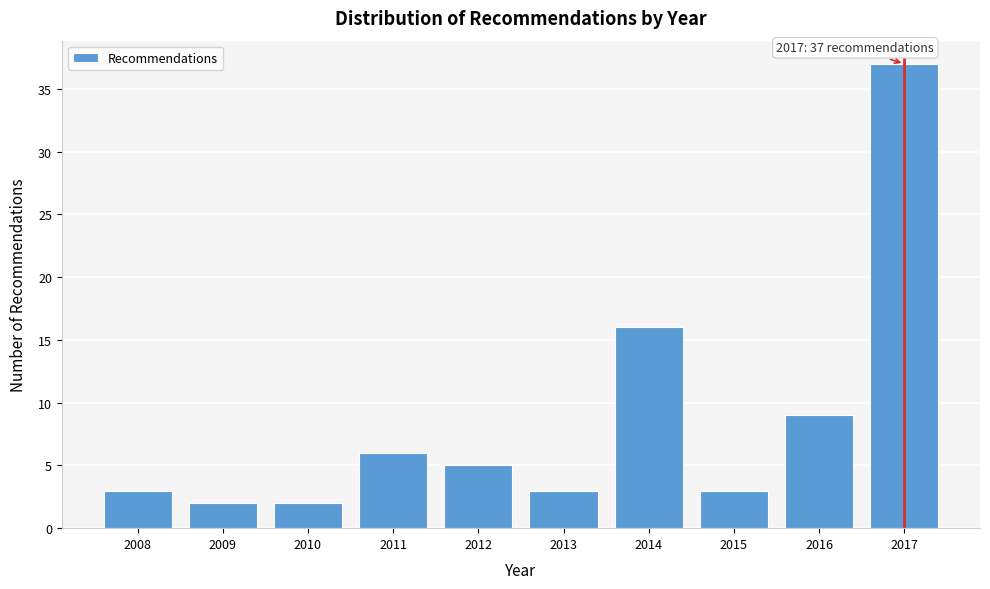

Reading left to right, extract all data points from this chart.

3	2	2	6	5	3	16	3	9	37